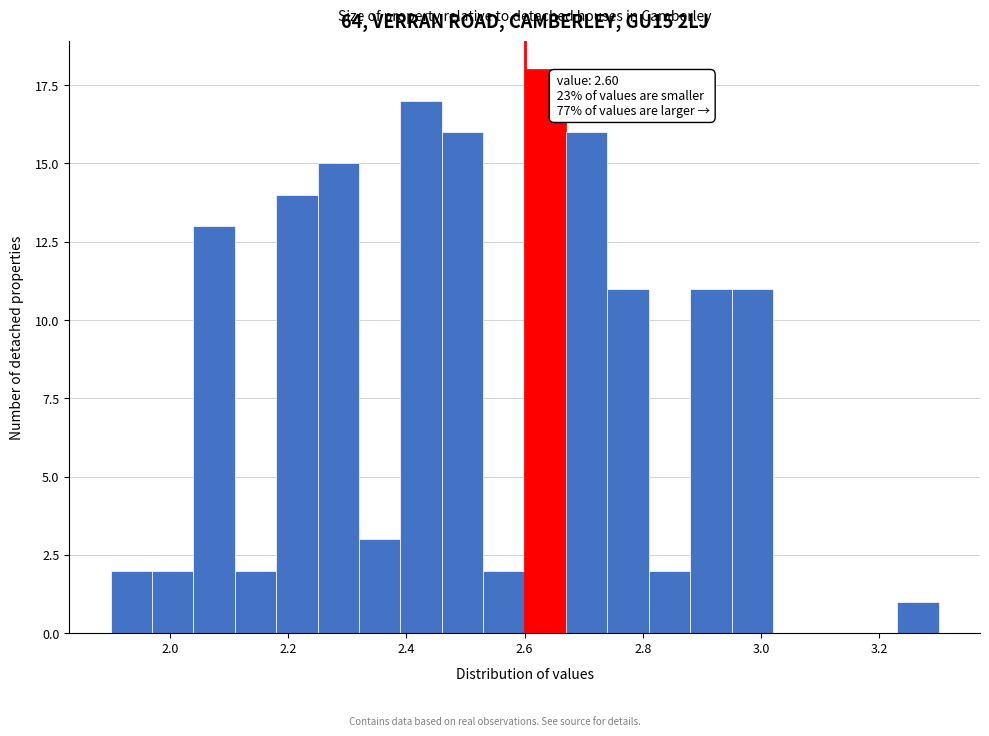

Read against the x-axis, roughly where is the centre of the tallest bar?

2.64